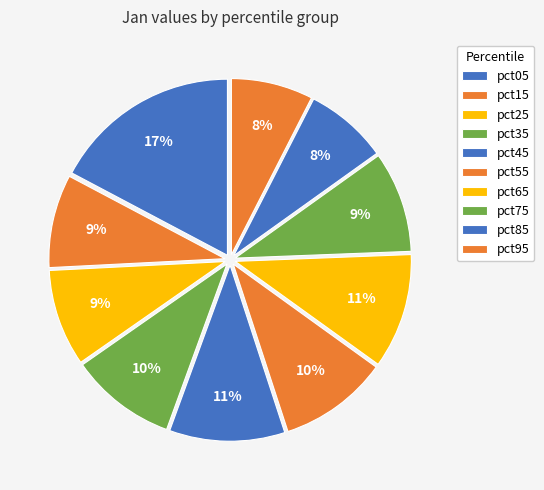

What percentage do pct15 and pct35 together represent?

18.3%